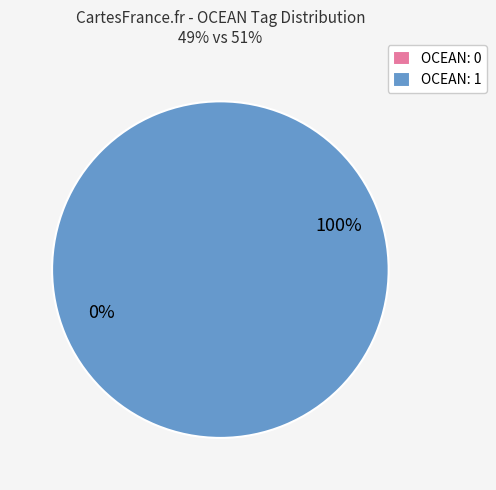

Which has a higher value, OCEAN=1 (Tsunami article) or OCEAN=0 (Fire article)?

OCEAN=1 (Tsunami article)